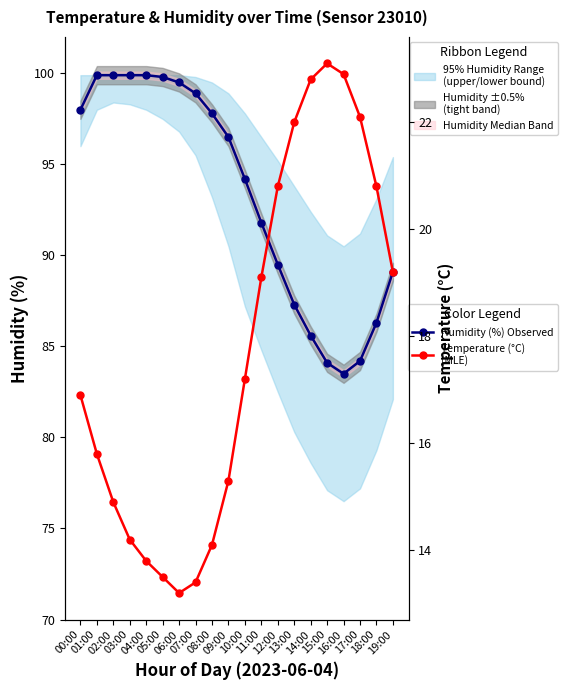

At how many categories does at least one series exceed 47?

20